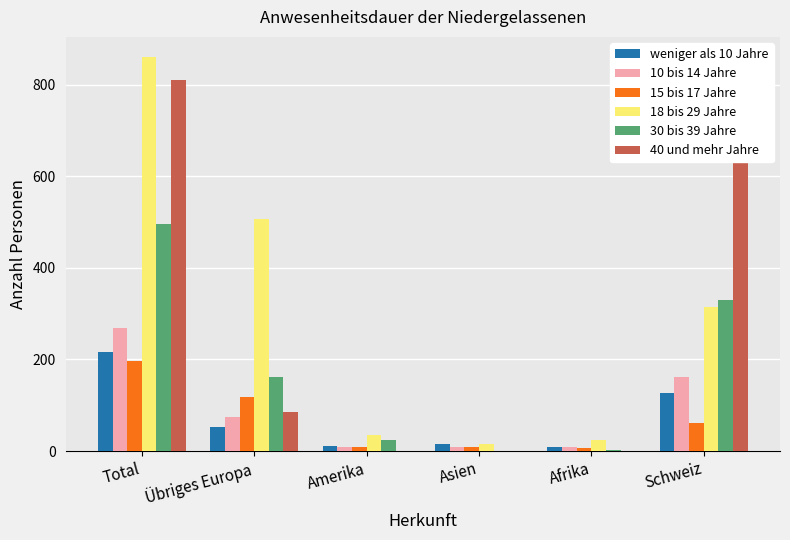

Between Übriges Europa and Schweiz, which series saw the biggest shift?

40 und mehr Jahre